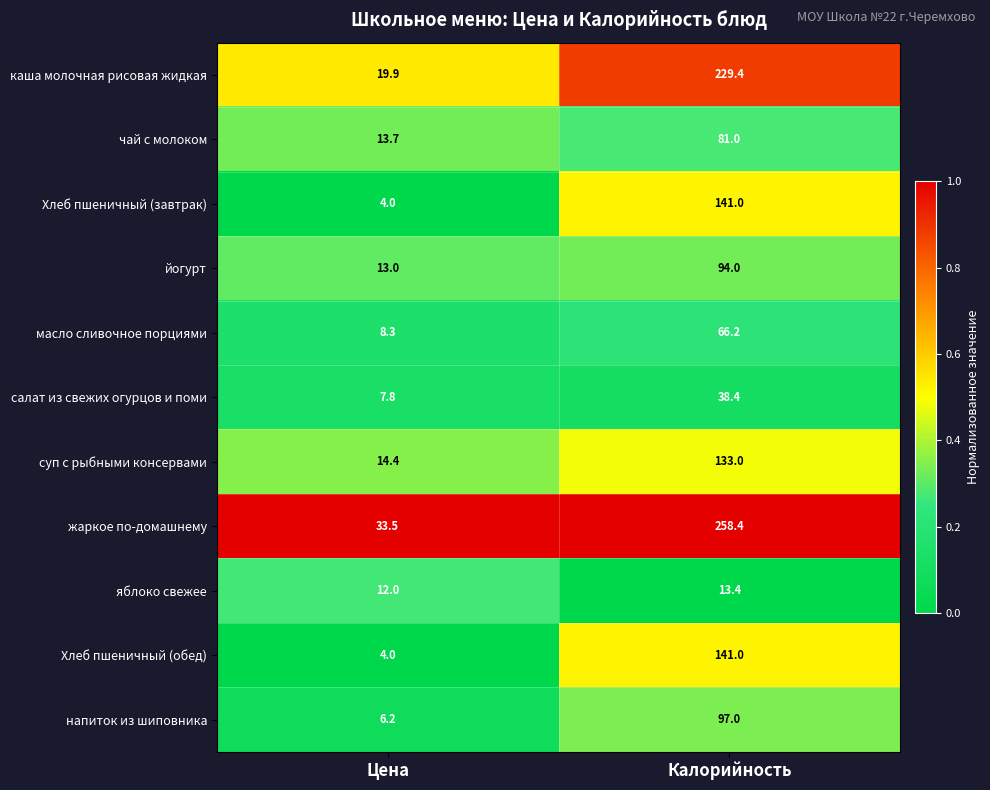

What is the maximum value shown in the chart?

258.4